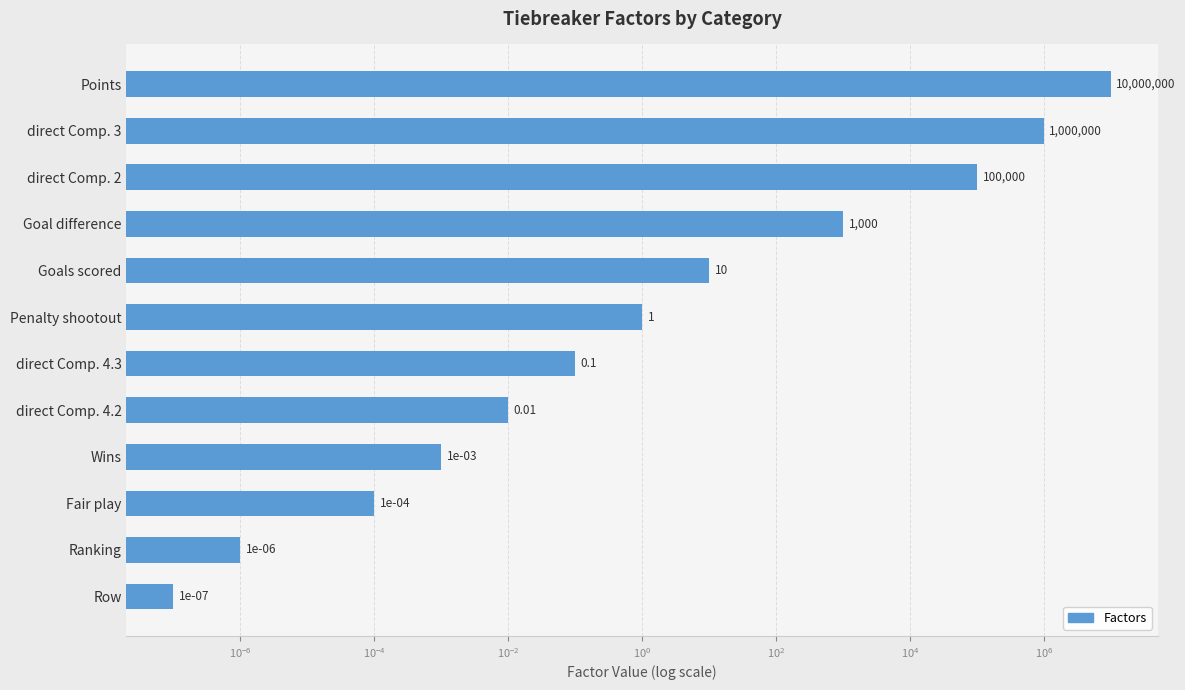

What is the average value?

925084.3